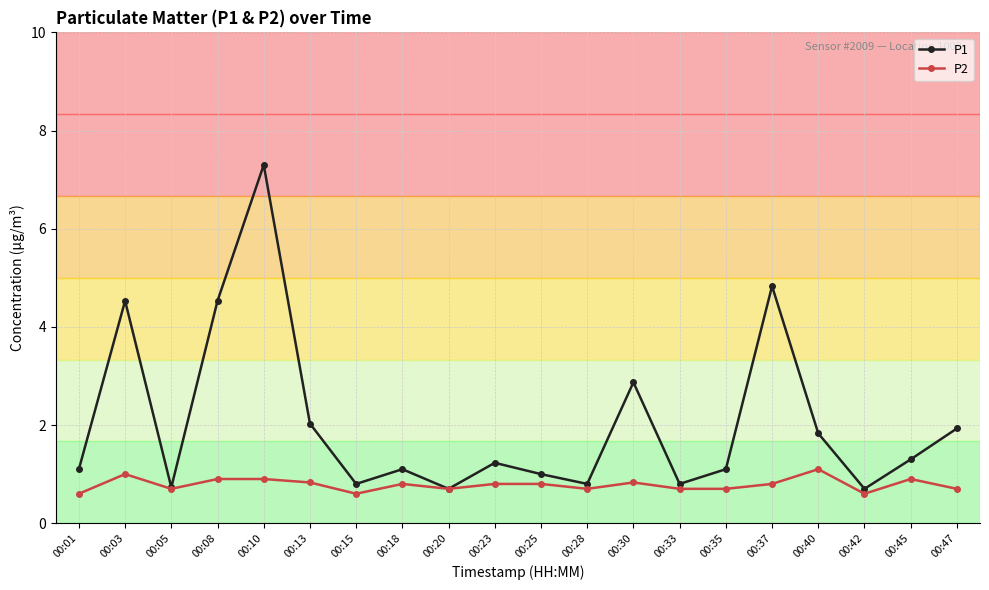

What is the difference between the maximum and second lowest values in the P1 series?

6.6